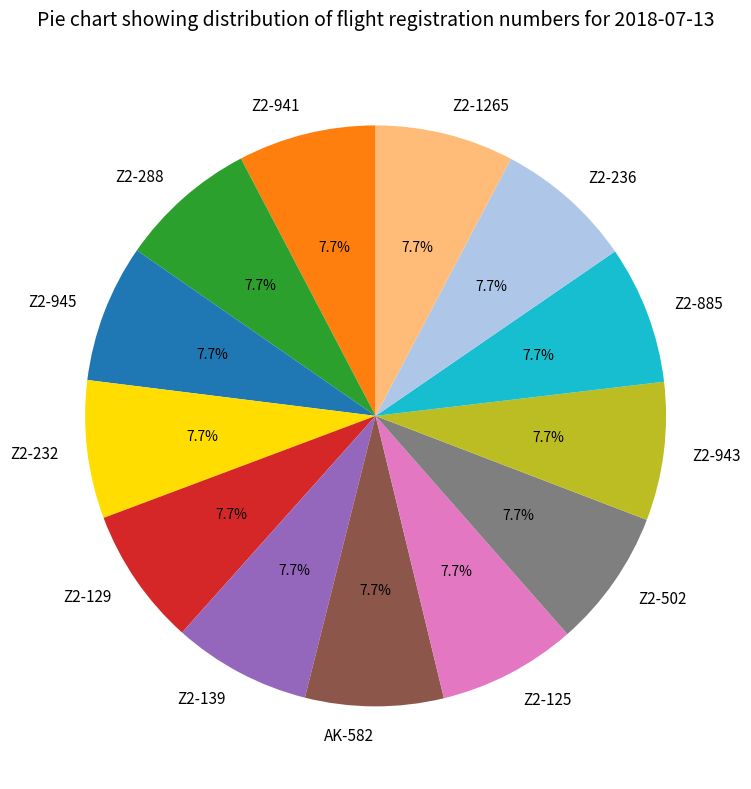

To the nearest percent, what portion does Z2-945 represent?

8%